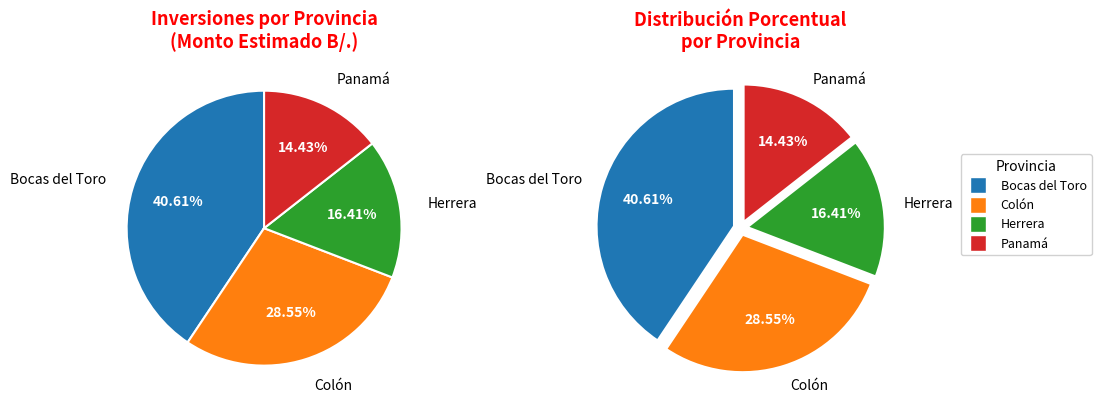

To the nearest percent, what is the difference between the largest and smallest slice percentages?

26%